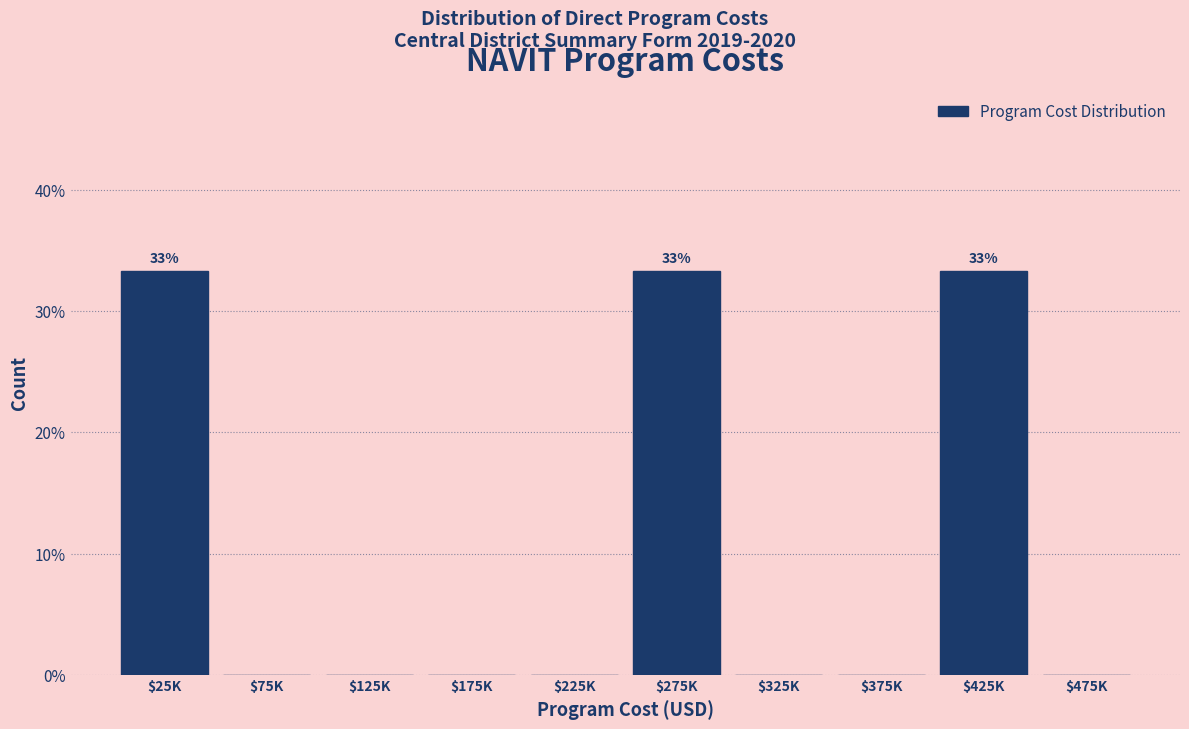

What is the sum of all values?

100.0